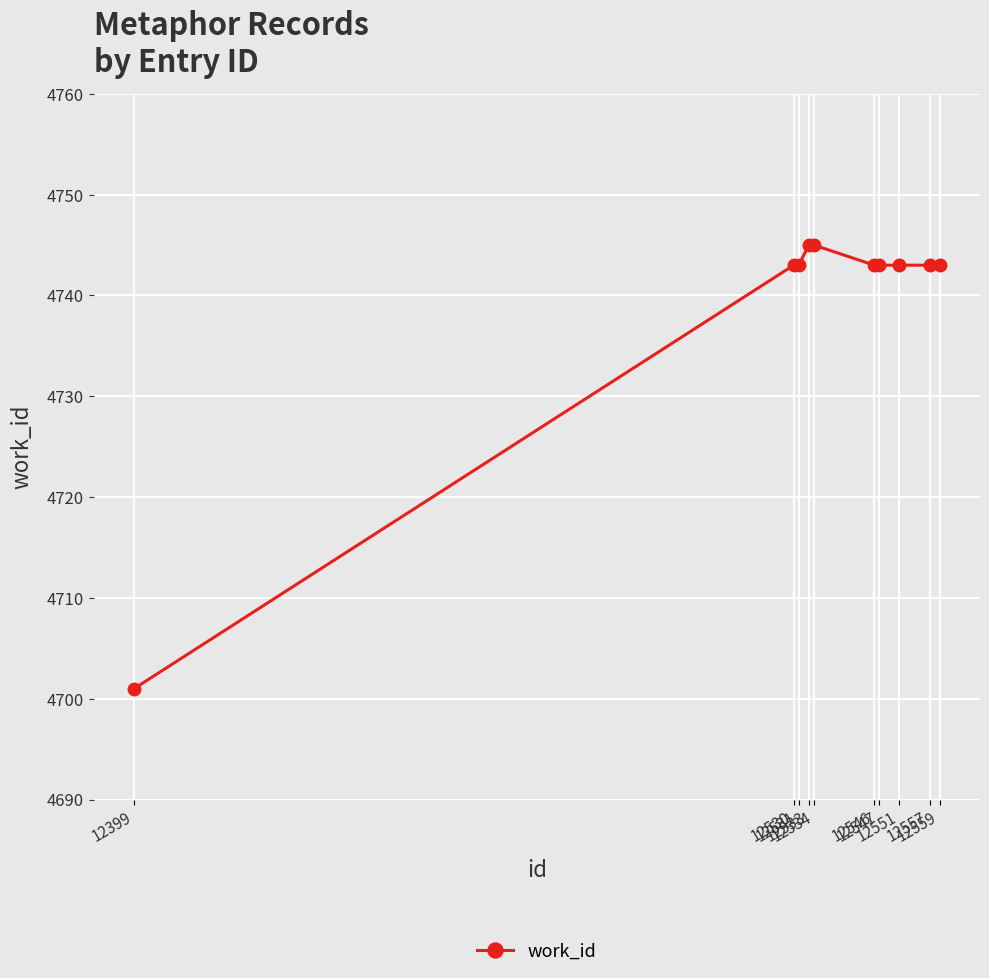

What is the average value?

4739